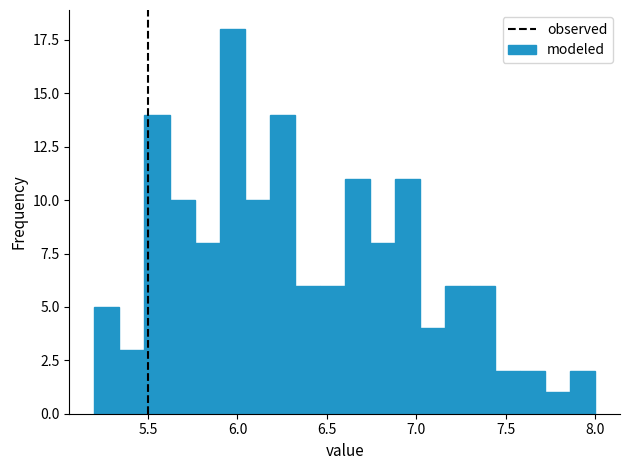

Read against the x-axis, roughly where is the centre of the tallest bar?

5.95